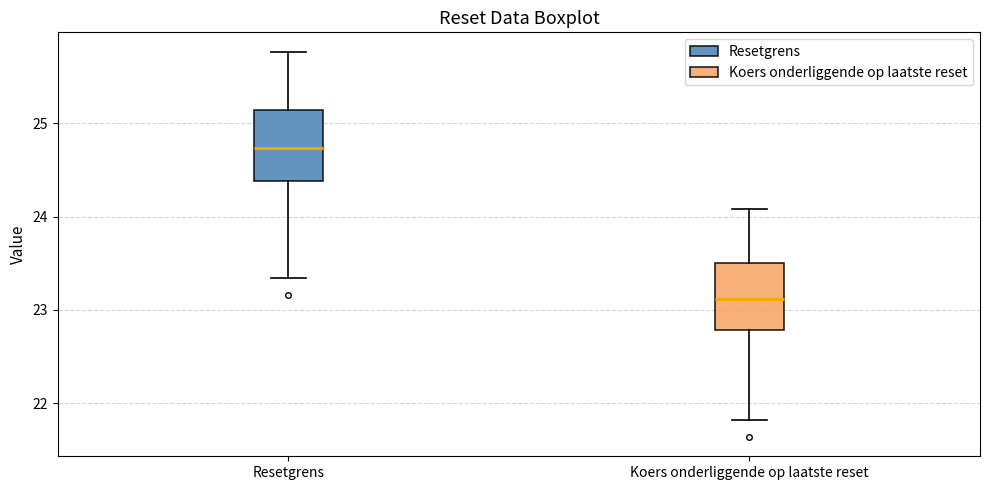

Which box has the highest median line?

Resetgrens